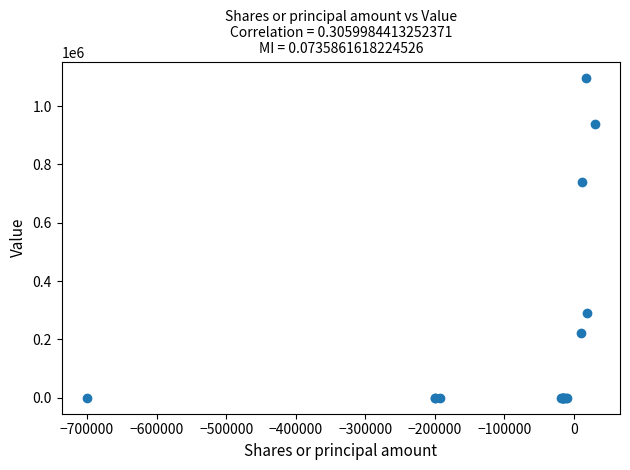

What Y value in the scatter plot is closest to 548500?

739000